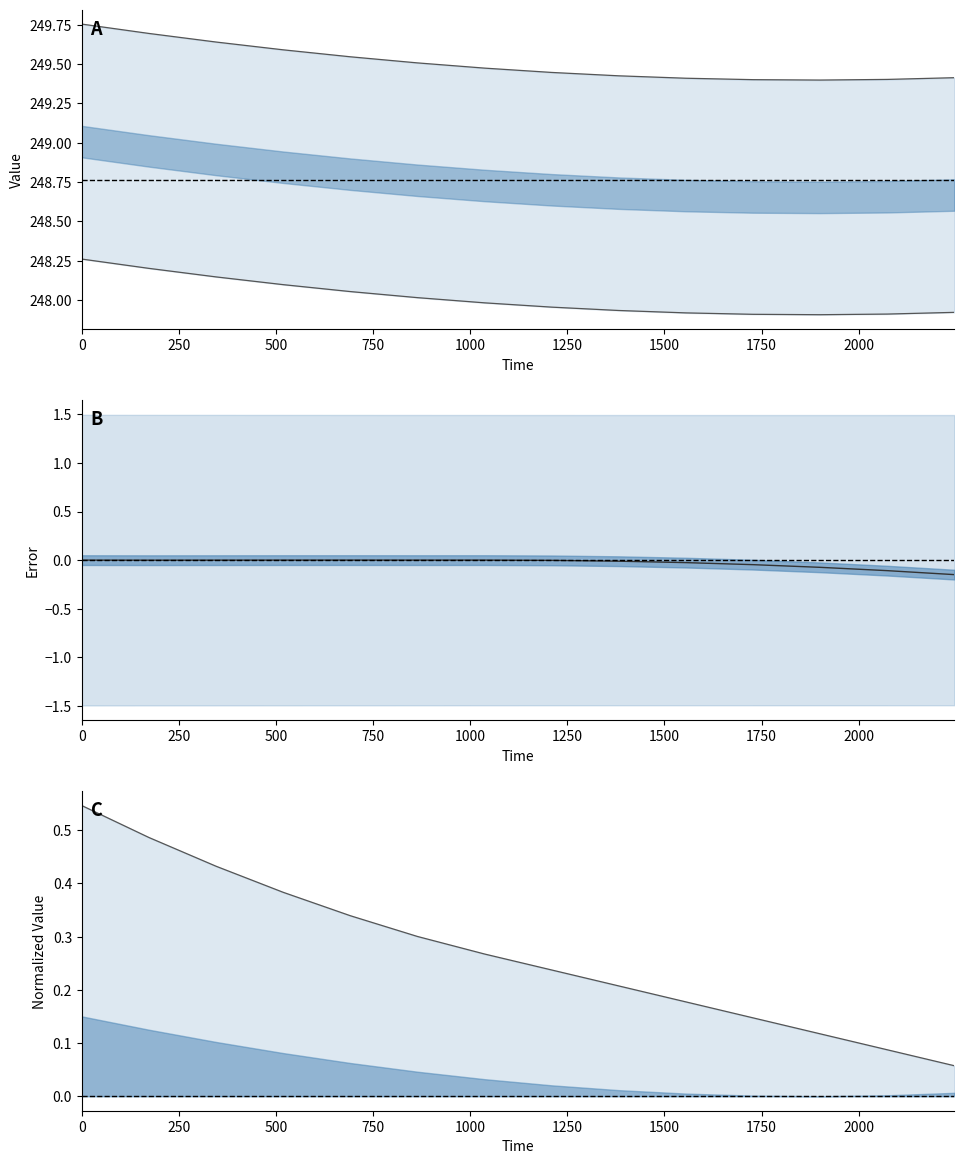

How many distinct data groups are displayed?

4